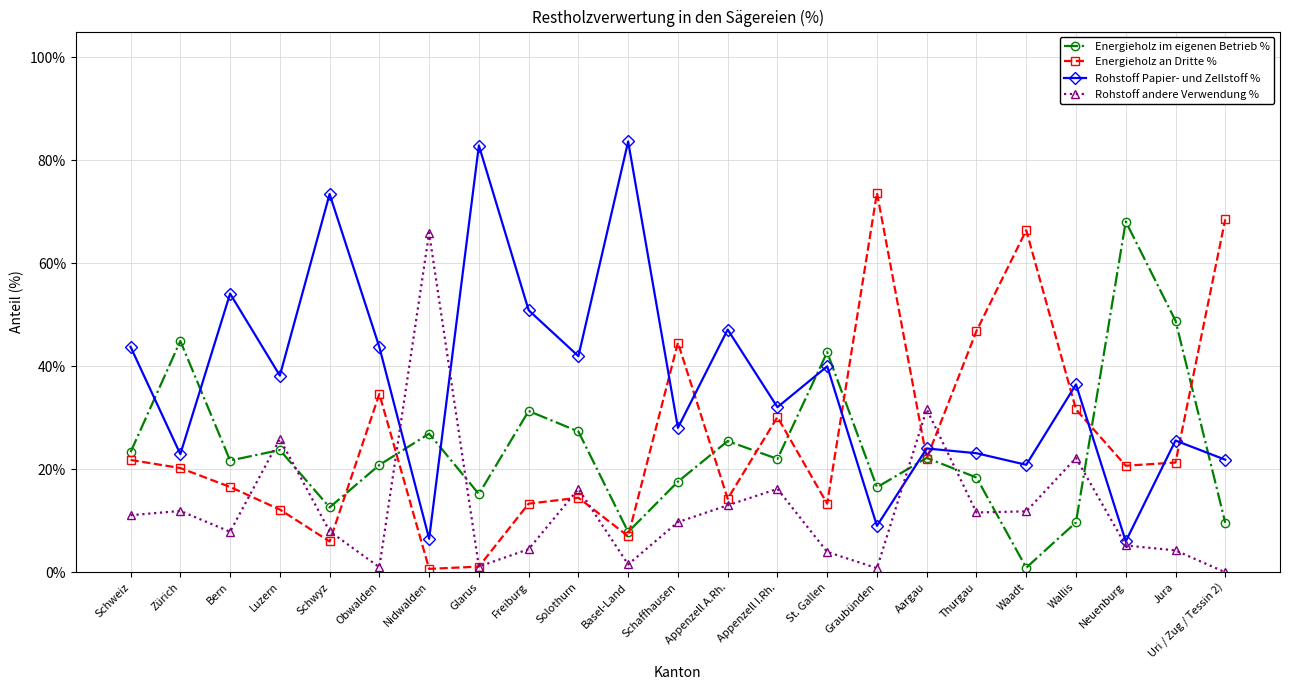

True or false: Energieholz im eigenen Betrieb % and Rohstoff Papier- und Zellstoff % intersect in this chart.

True